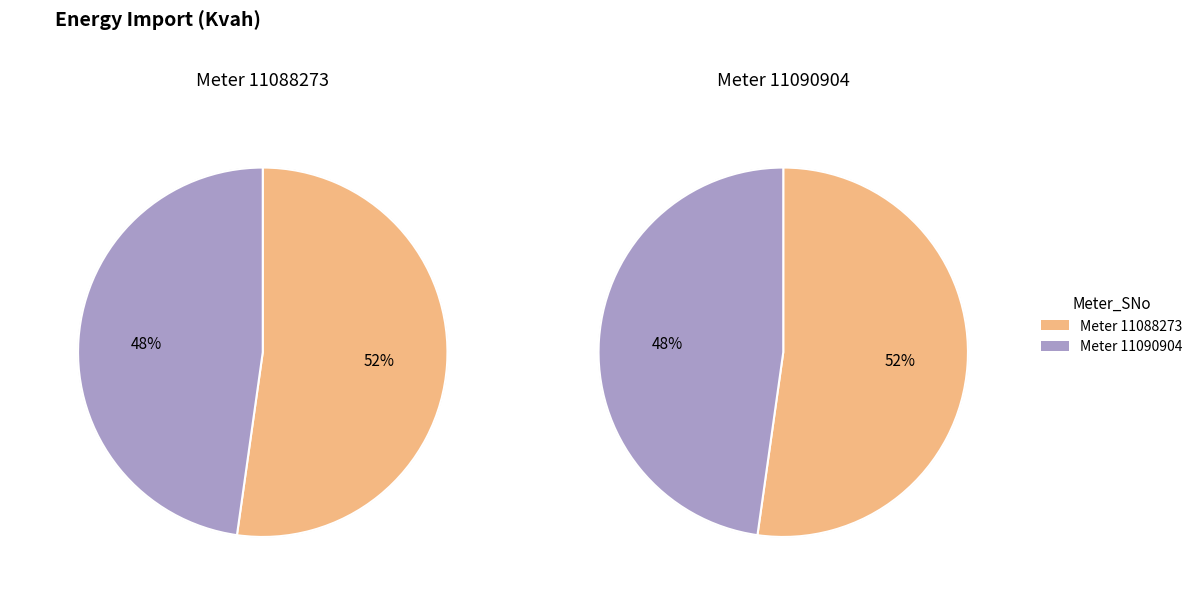

True or false: 11090904 accounts for 57% of the total.

False